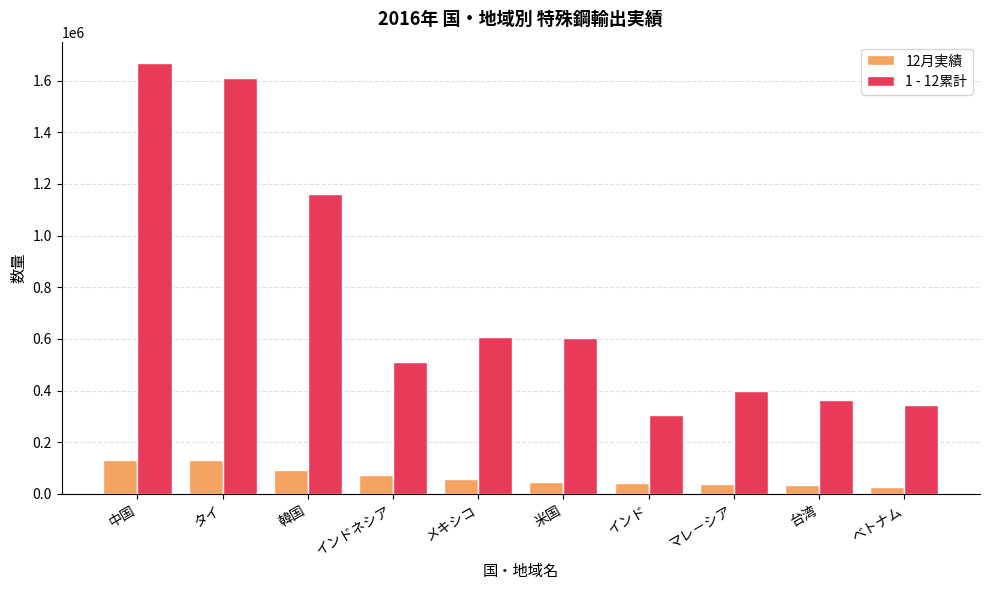

What is the total value across all series at タイ?

1739802.4